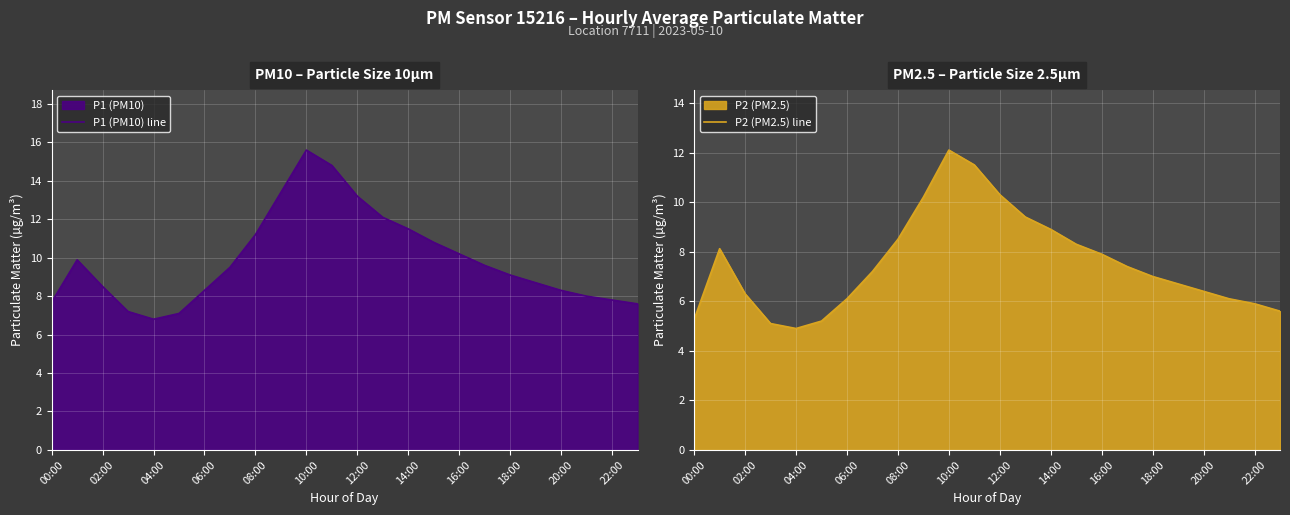

What is the highest value of the P1 (PM10) line series?

15.6